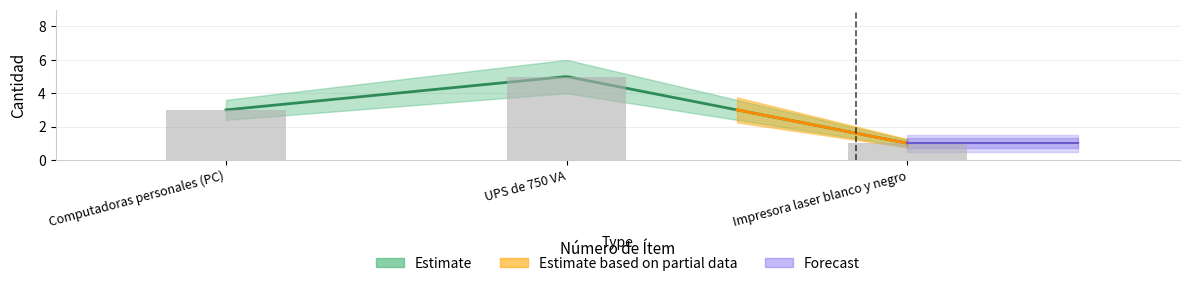

What is the sum of all values?

9